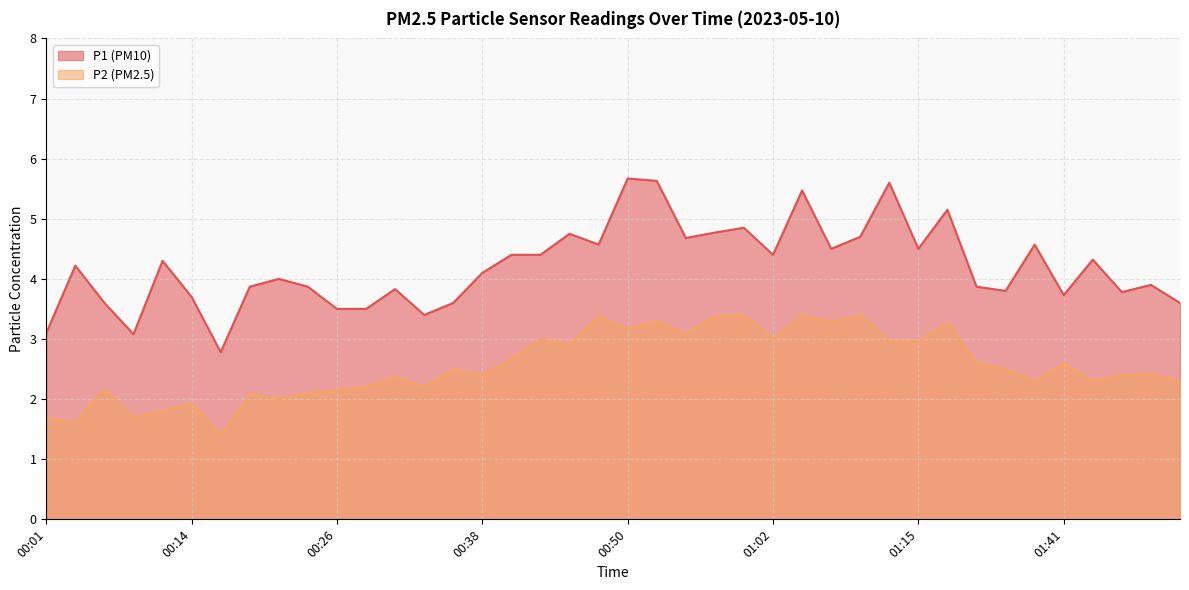

At how many categories does at least one series exceed 4?

21